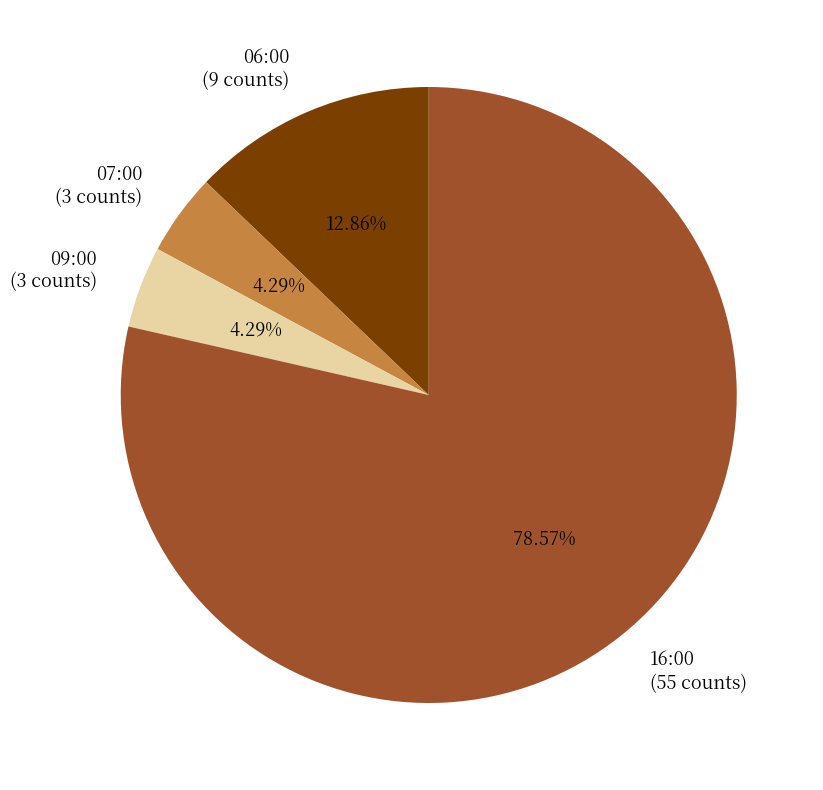

Combined, what portion of the pie is 07:00 and 16:00?

82.9%